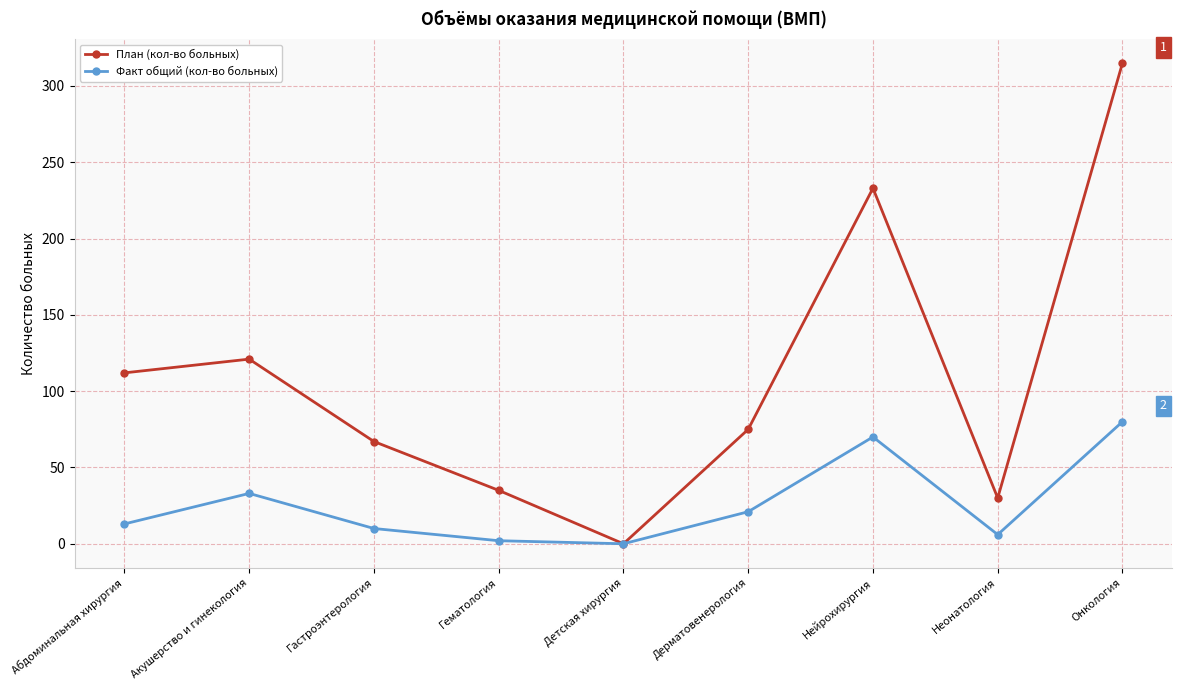

Rank the categories by План (кол-во больных) value from lowest to highest.

Детская хирургия, Неонатология, Гематология, Гастроэнтерология, Дерматовенерология, Абдоминальная хирургия, Акушерство и гинекология, Нейрохирургия, Онкология